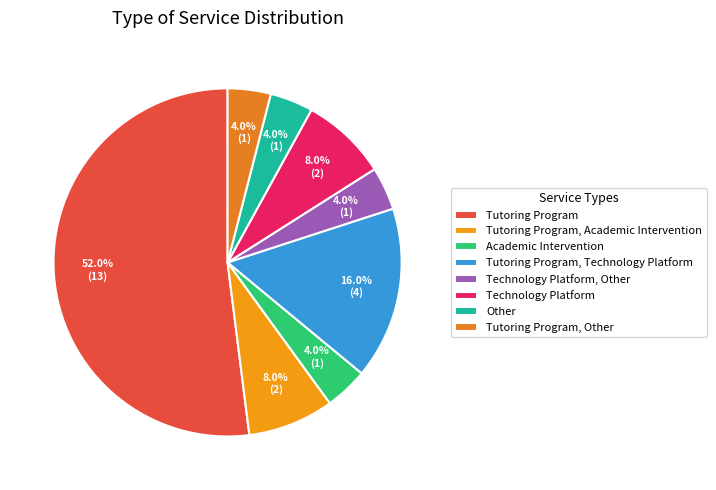

Is there any slice that represents more than half of the pie?

Yes